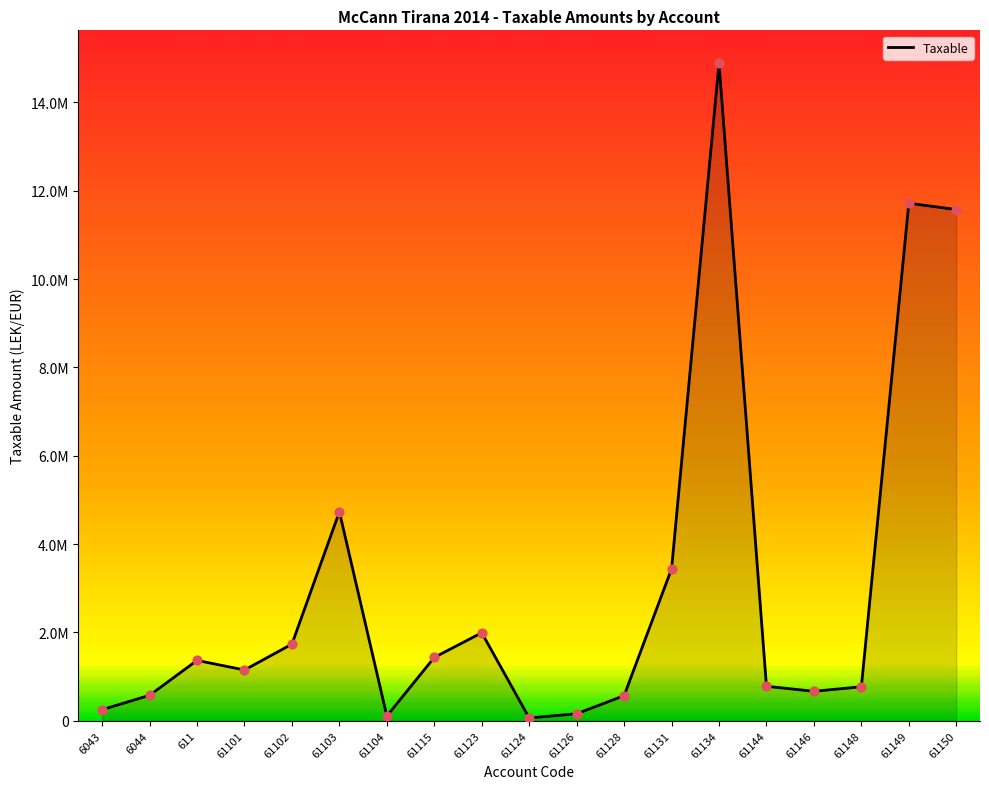

Between 61149 and 61150, which is larger?

61149